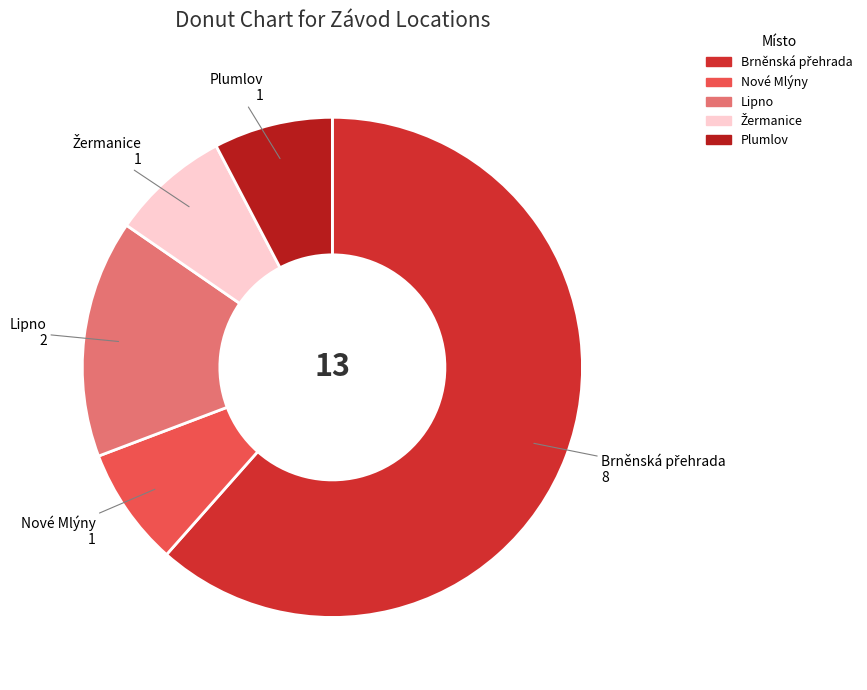

Is Lipno the majority of the pie?

No